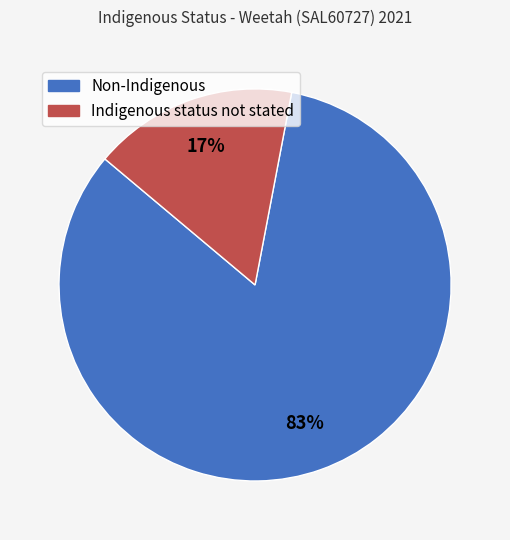

How many segments does this pie chart have?

2